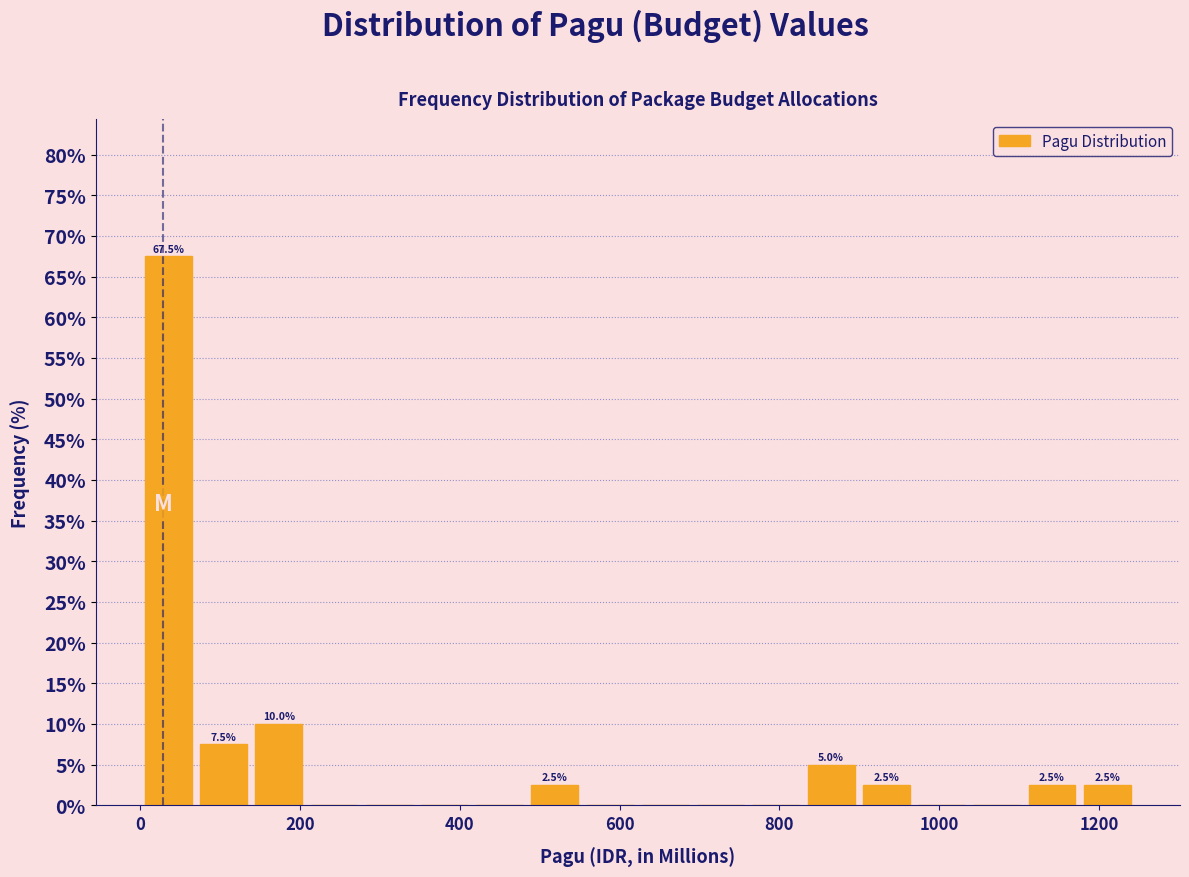

Around what value on the x-axis is the tallest bar? Give the approximate position of its centre, as read against the axis.

40